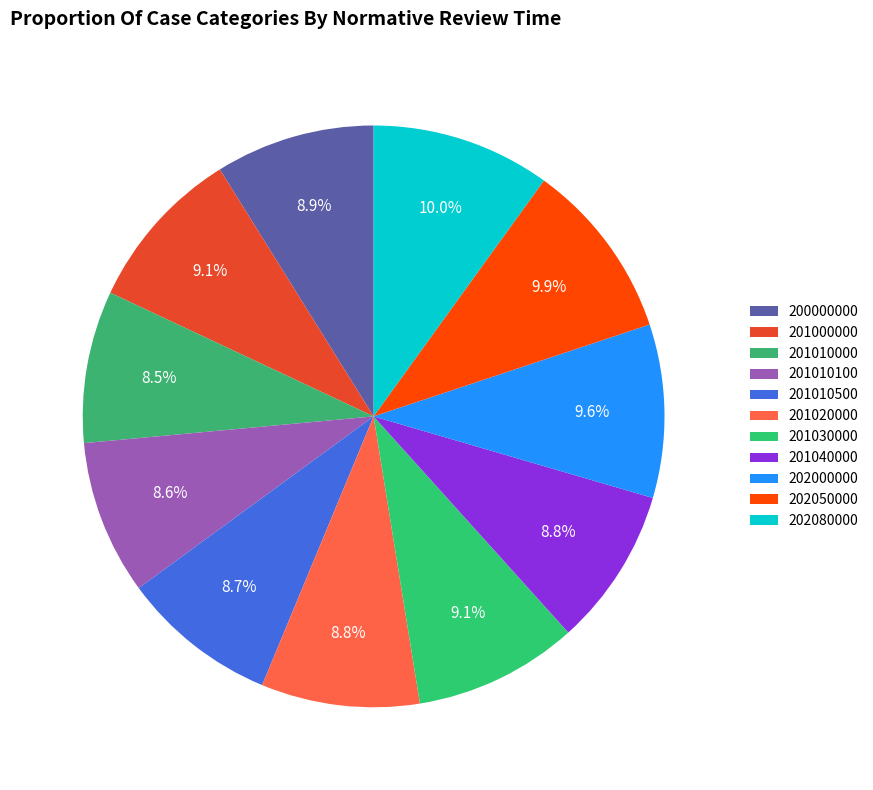

Is it true that 201030000 is 22% of the pie?

False